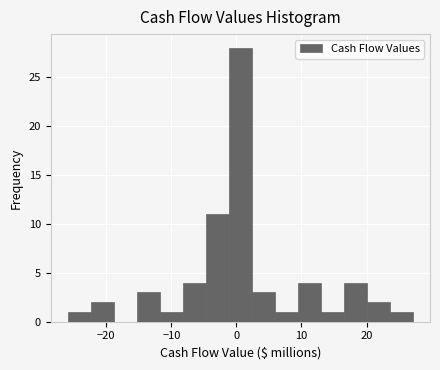

Around what value on the x-axis is the tallest bar? Give the approximate position of its centre, as read against the axis.

1